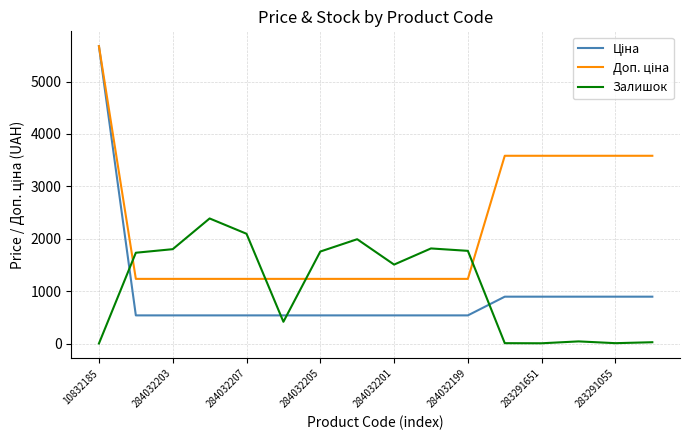

What is the maximum value shown in the chart?

5673.8